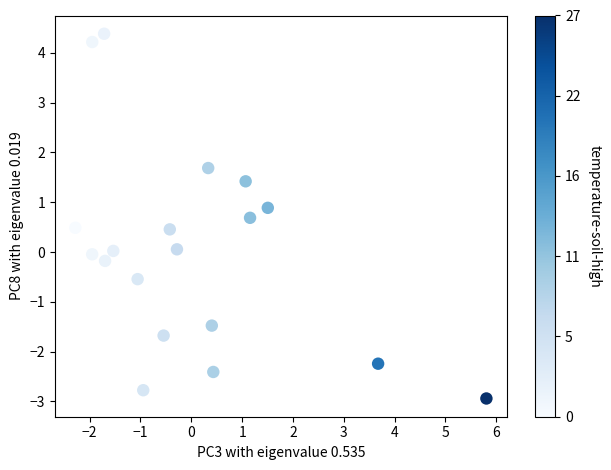

What is the range of X values (max minus min)?

8.1